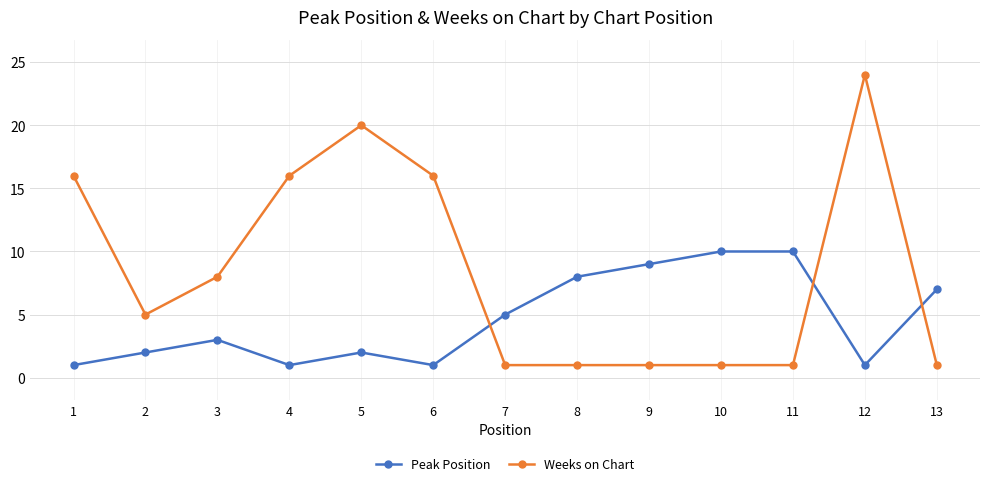

What is the difference between the second highest and minimum values in the Weeks on Chart series?

19